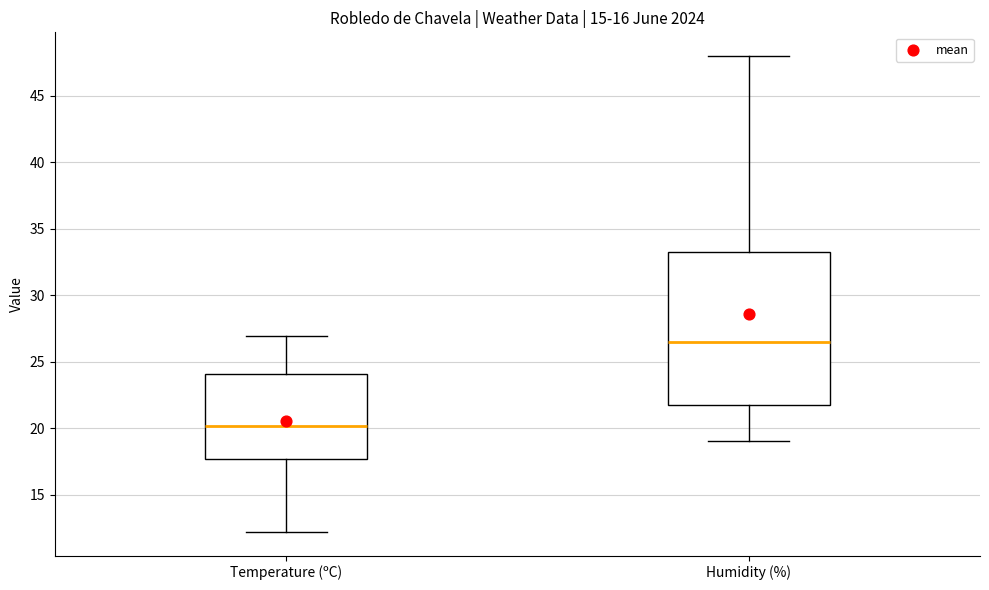

Which box has the highest median line?

Humidity (%)